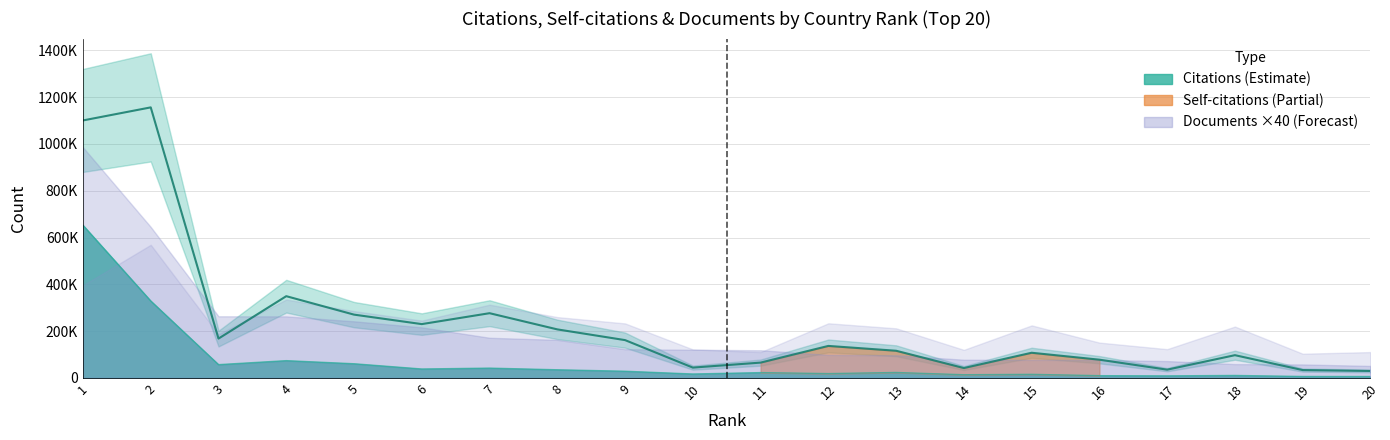

What is the difference between the maximum and minimum values in the Citations series?

1126278